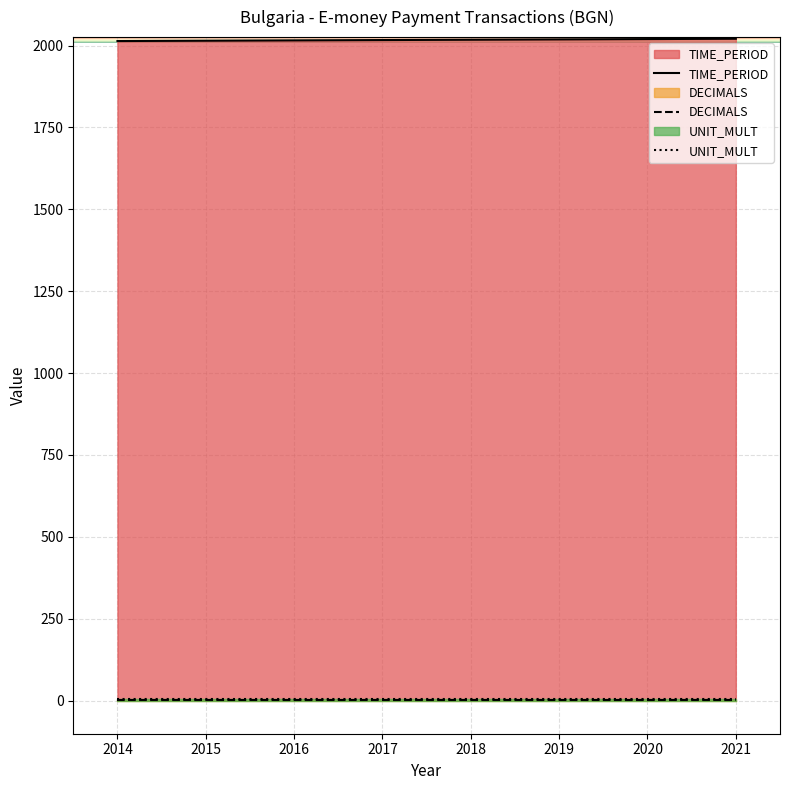

Which series changed the most between 2014 and 2016?

TIME_PERIOD